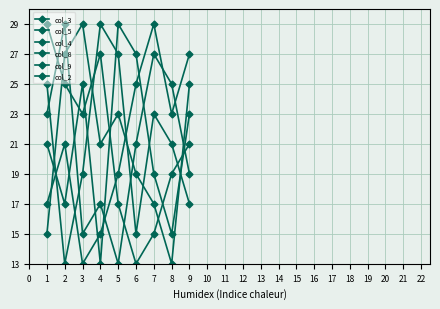

Is this an area chart (filled region under the line)?

No